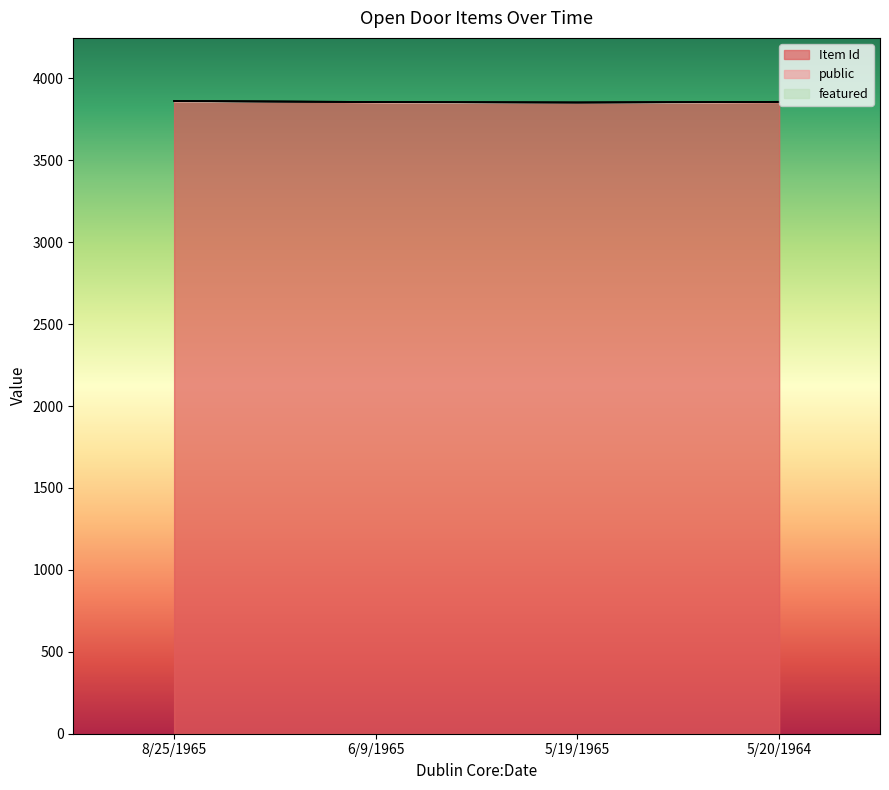

At which category is the sum across all series the highest?

8/25/1965